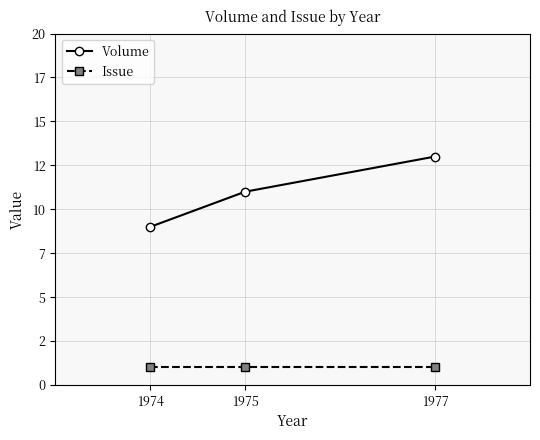

What are all the series names shown in the legend?

Volume, Issue